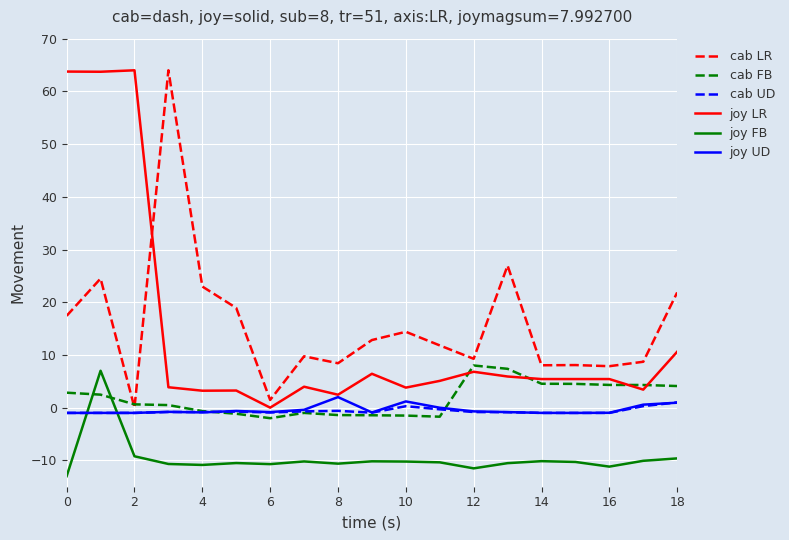

What is the maximum value shown in the chart?

64.0